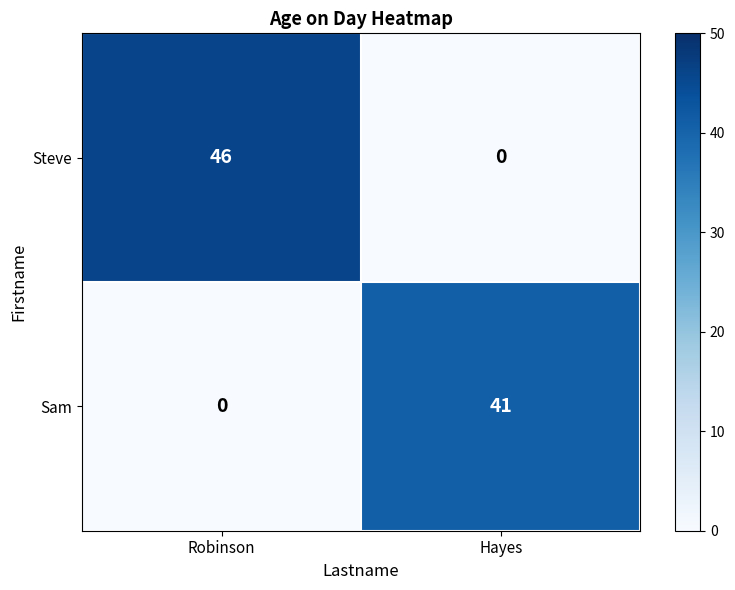

What is the difference between the highest and lowest values at Robinson?

46